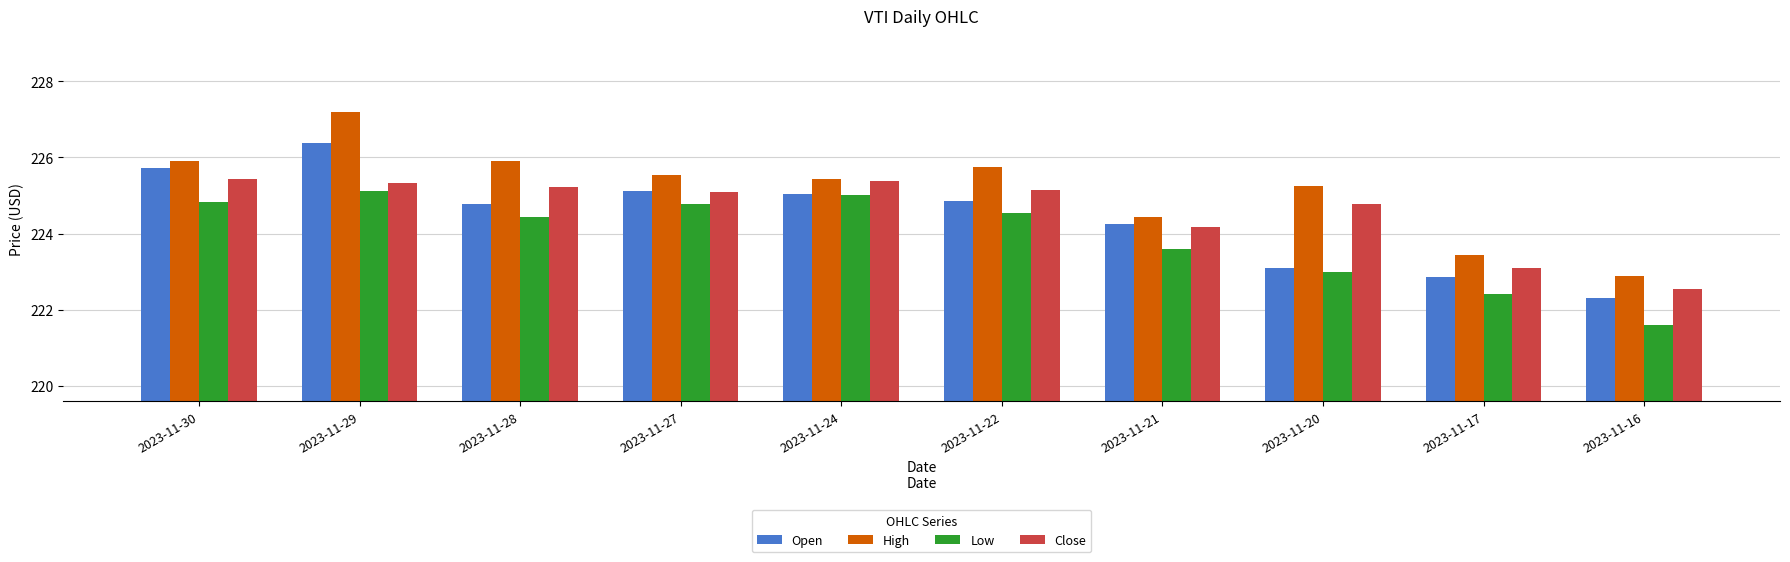

Which category has the lowest value in the Open series?

2023-11-16